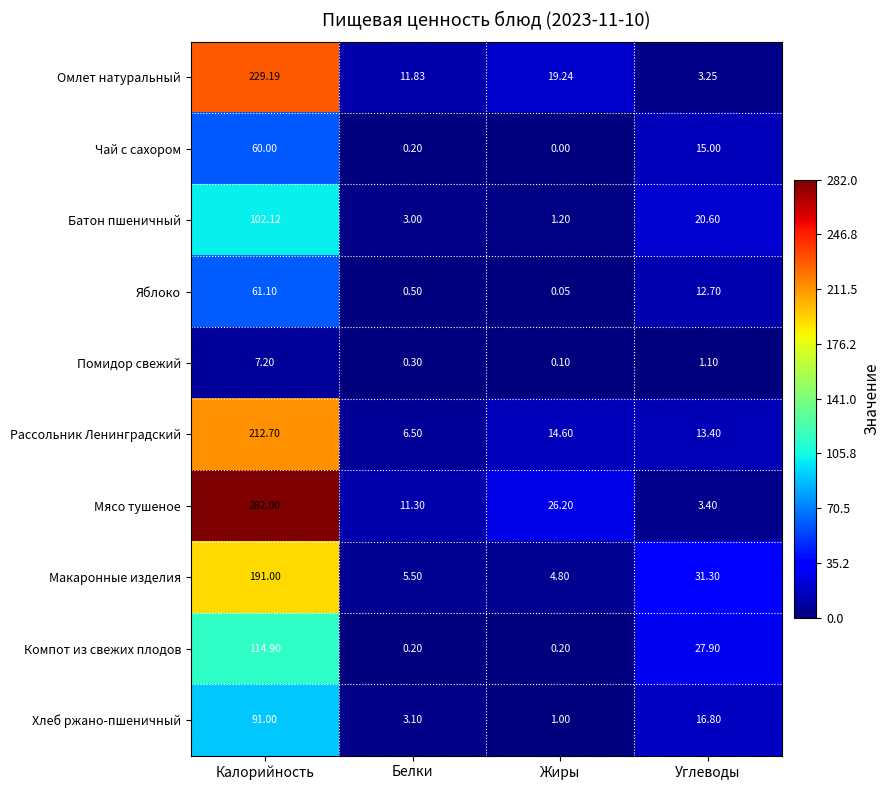

At which label does Батон пшеничный reach its minimum?

Жиры